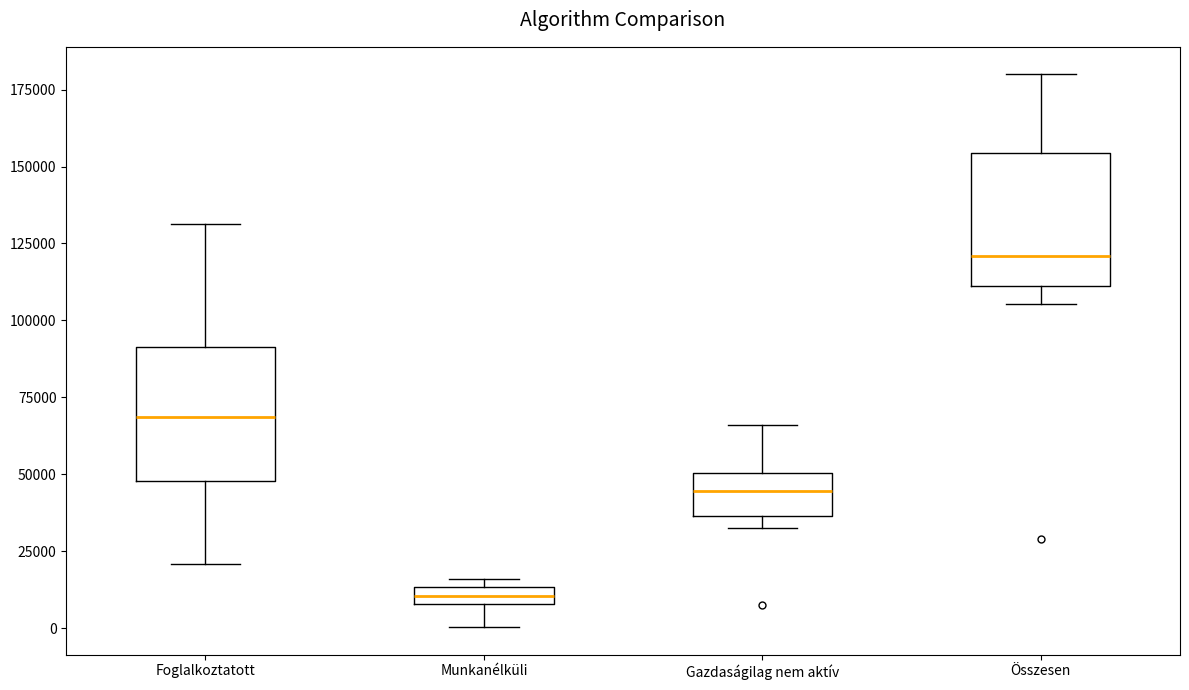

Where does the lower whisker of the box for Munkanélküli end on the y-axis? The values are not printed on the chart, so give them approximately, as read against the axis.

0